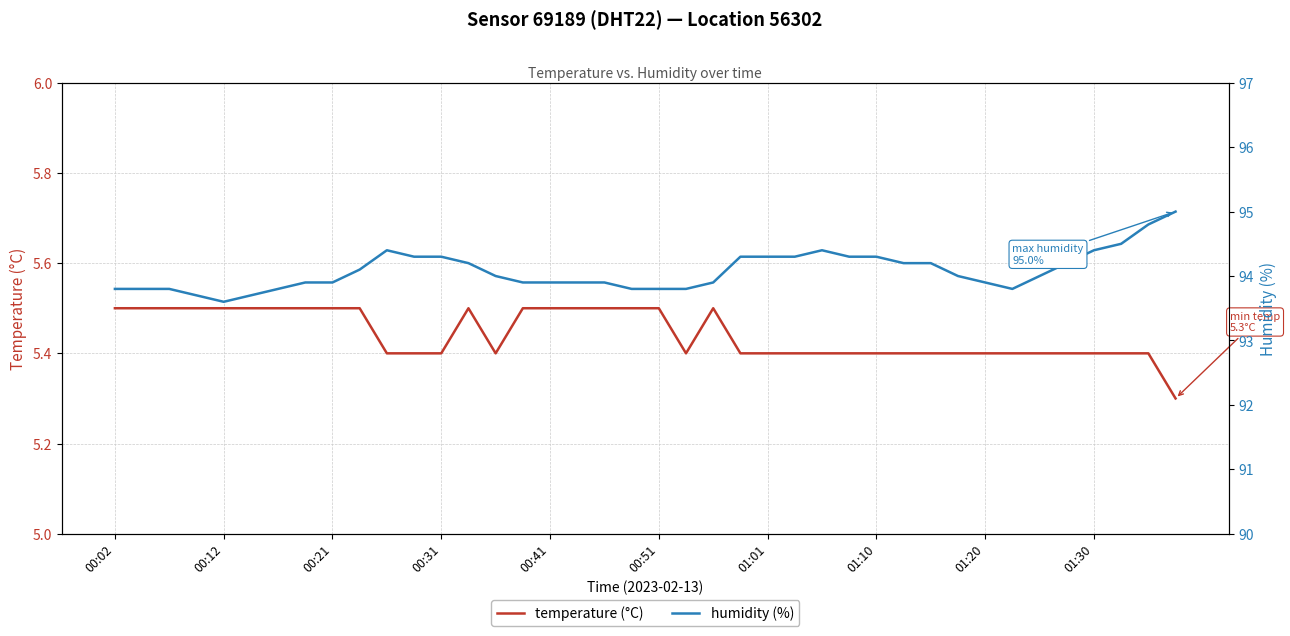

At 10, list the series in order from largest to smallest.

humidity (%), temperature (°C)